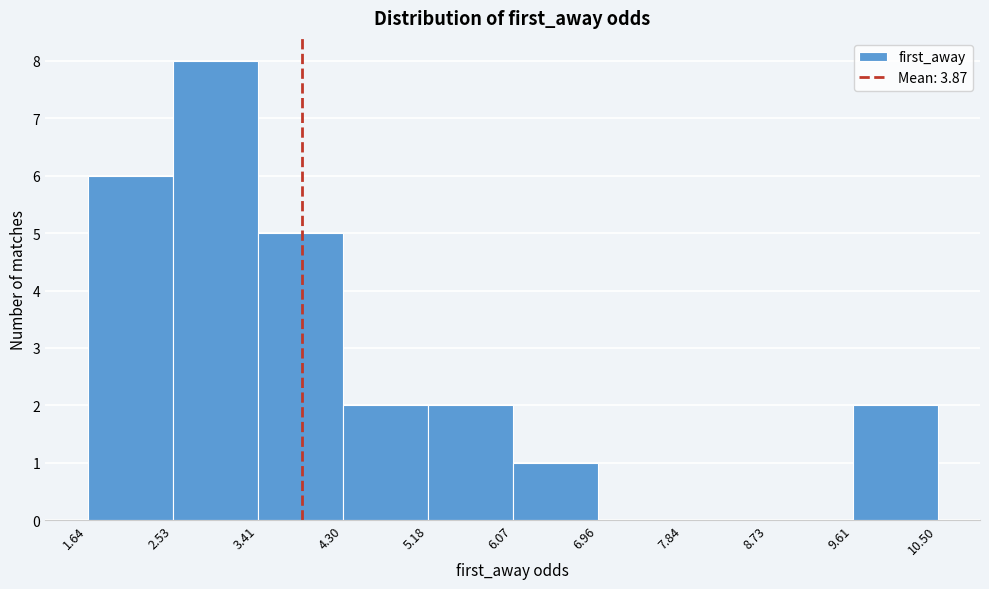

Reading left to right, transcribe this chart: for each bar, give the range it covers on the x-axis and its height. The values are not printed on the chart, so give them approximately, as read against the axis.

1.64 to 2.53: 6
2.53 to 3.41: 8
3.41 to 4.30: 5
4.30 to 5.18: 2
5.18 to 6.07: 2
6.07 to 6.96: 1
6.96 to 7.84: 0
7.84 to 8.73: 0
8.73 to 9.61: 0
9.61 to 10.50: 2